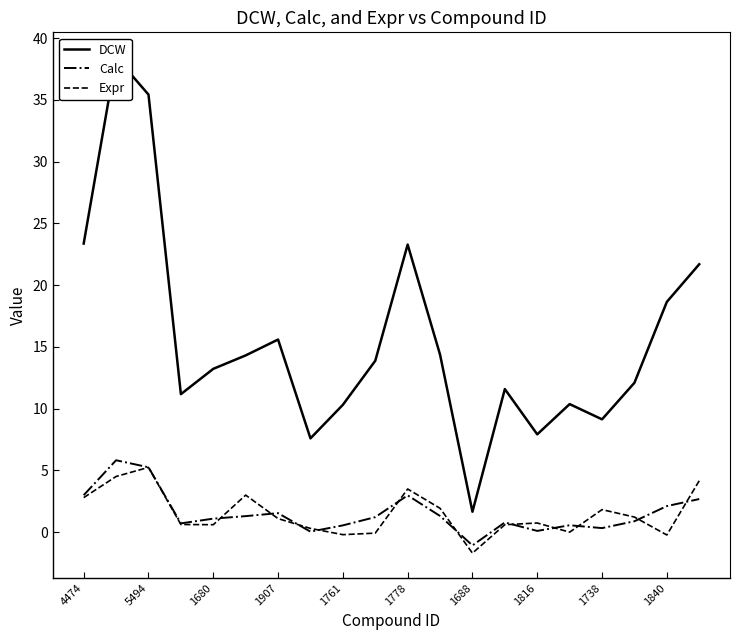

The Expr series shows 5.2 at 5494. True or false?

True